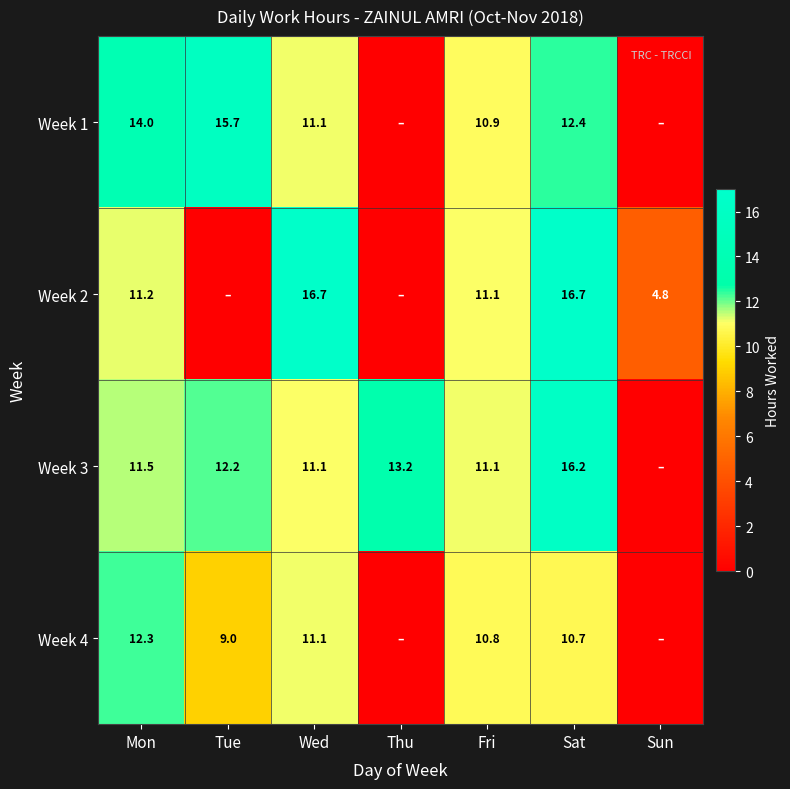

What is the sum of the Week 1 values at Fri and Mon?

24.9